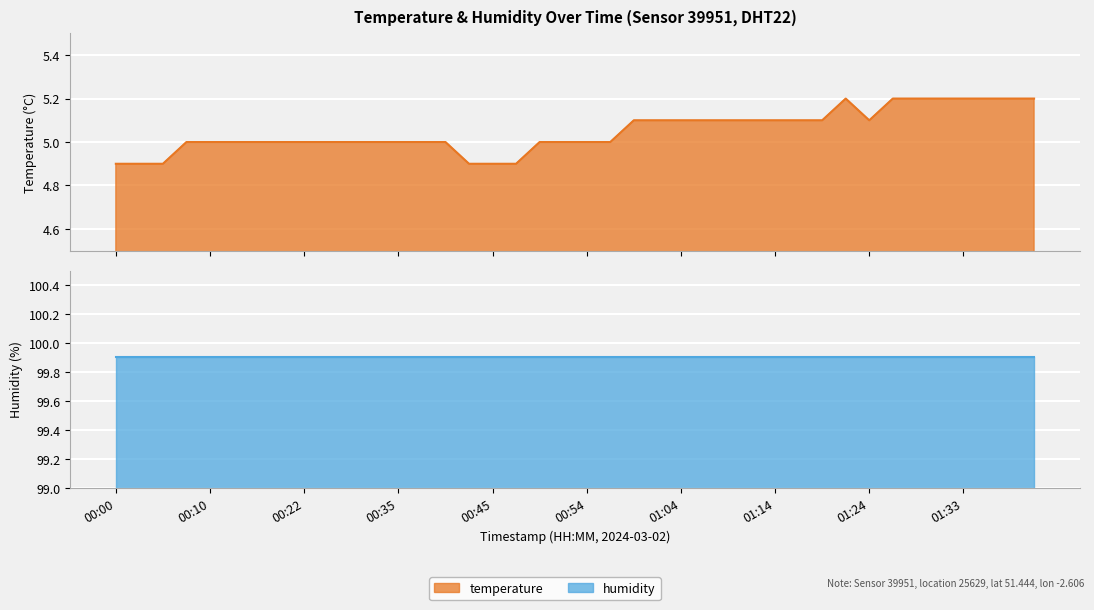

What is the label of the 6th point from the left?

00:13